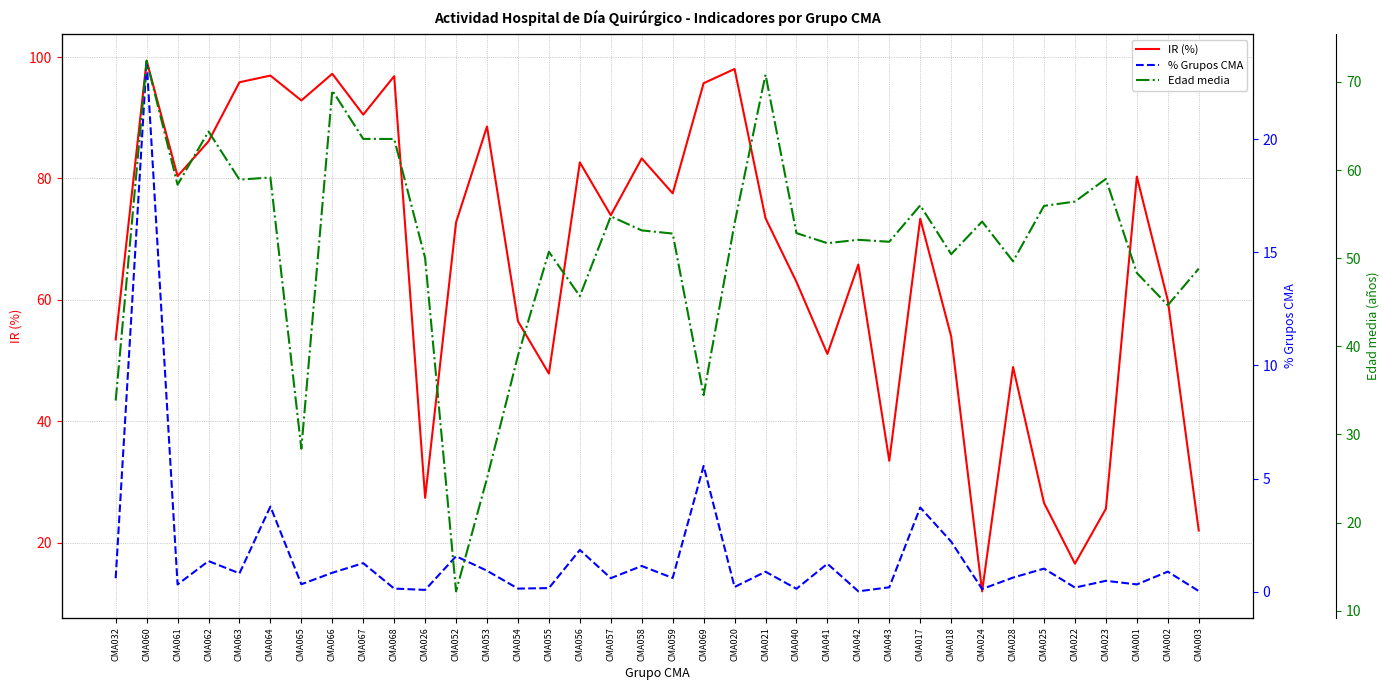

True or false: Edad media and % Grupos CMA intersect in this chart.

False